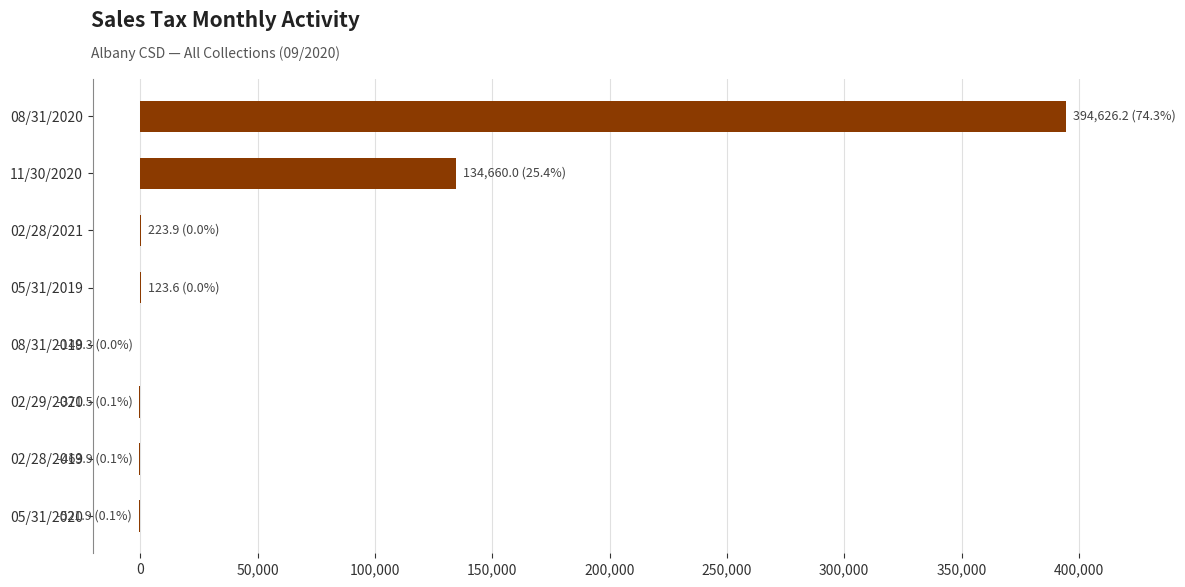

Where is the data nearest to the value 197052?

11/30/2020